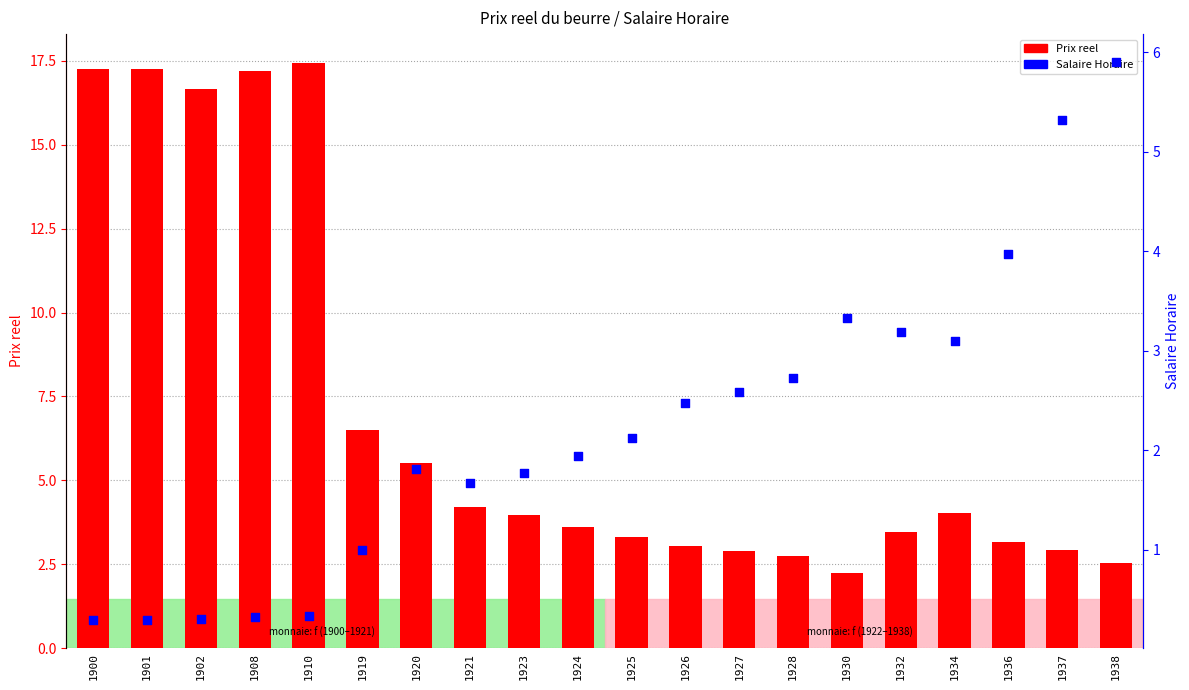

Which series reaches the maximum Y coordinate?

Prix reel